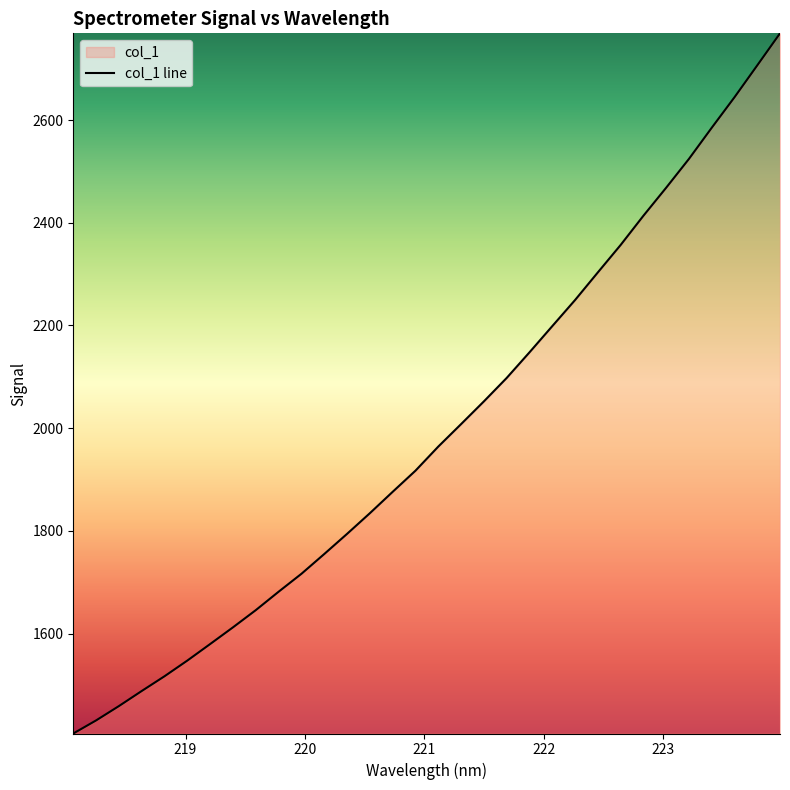

What is the smallest value displayed?

1405.3